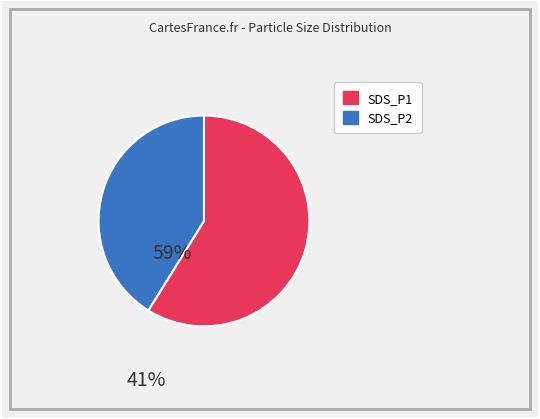

The SDS_P1 slice represents 59% of the pie. True or false?

True